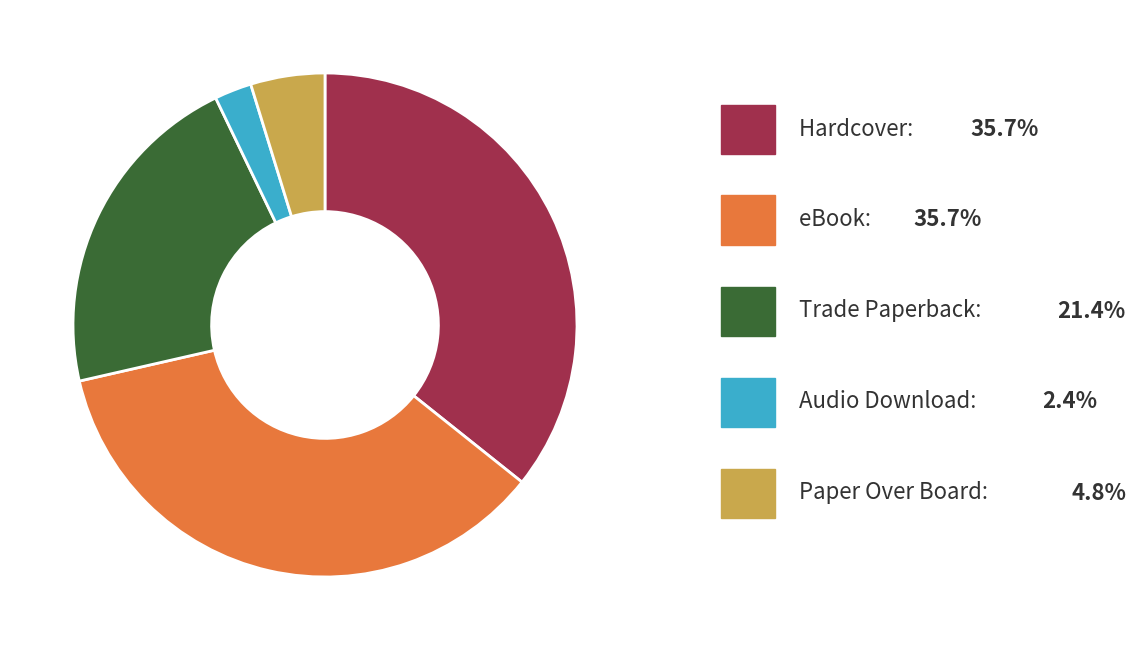

Does any single category account for the majority?

No